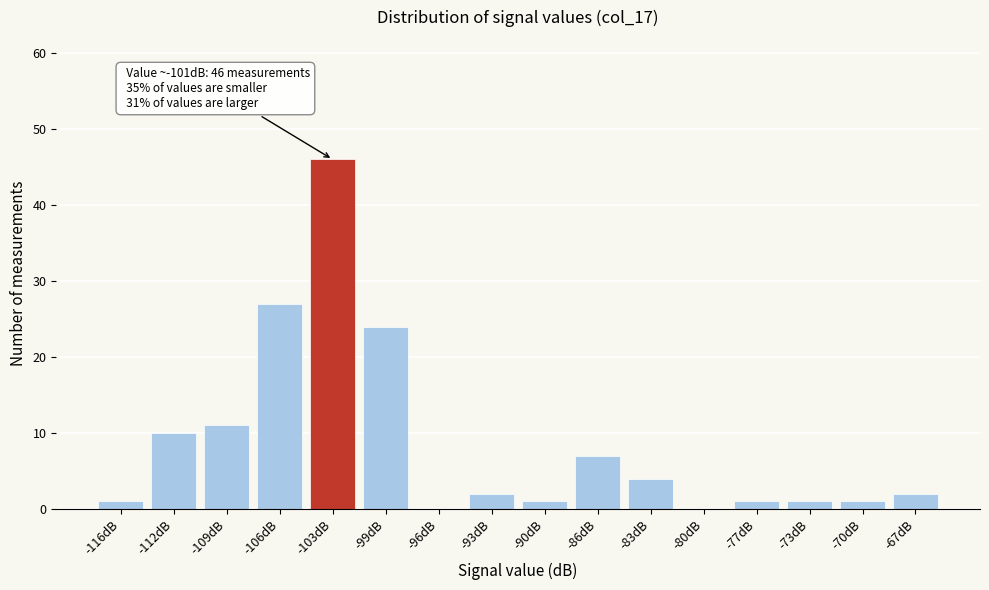

Reading left to right, extract all data points from this chart.

-116dB=1	-112dB=10	-109dB=11	-106dB=27	-103dB=46	-99dB=24	-96dB=0	-93dB=2	-90dB=1	-86dB=7	-83dB=4	-80dB=0	-77dB=1	-73dB=1	-70dB=1	-67dB=2